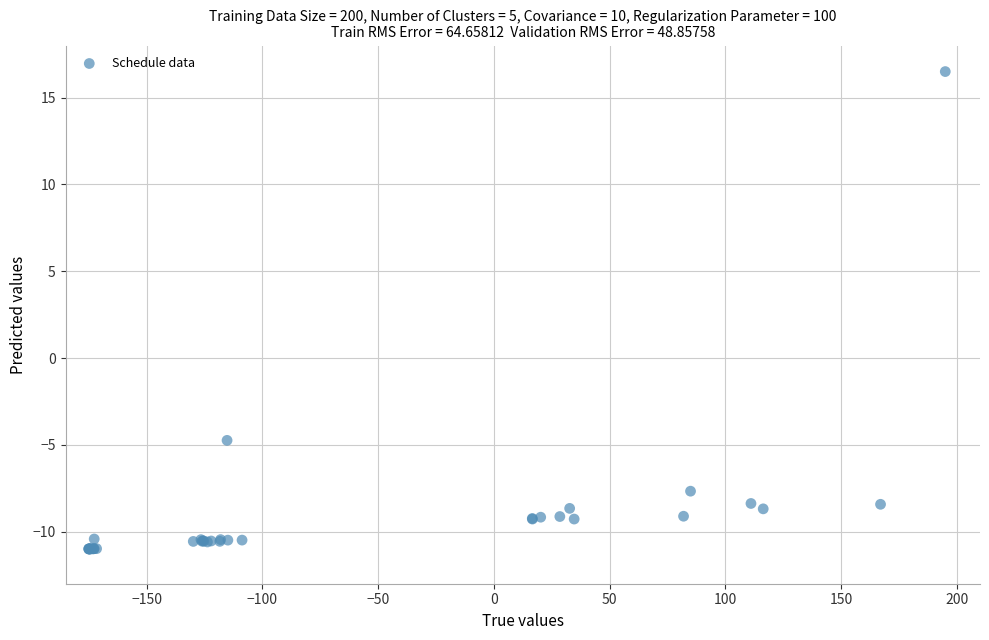

What Y value in the scatter plot is closest to 2?

-4.7